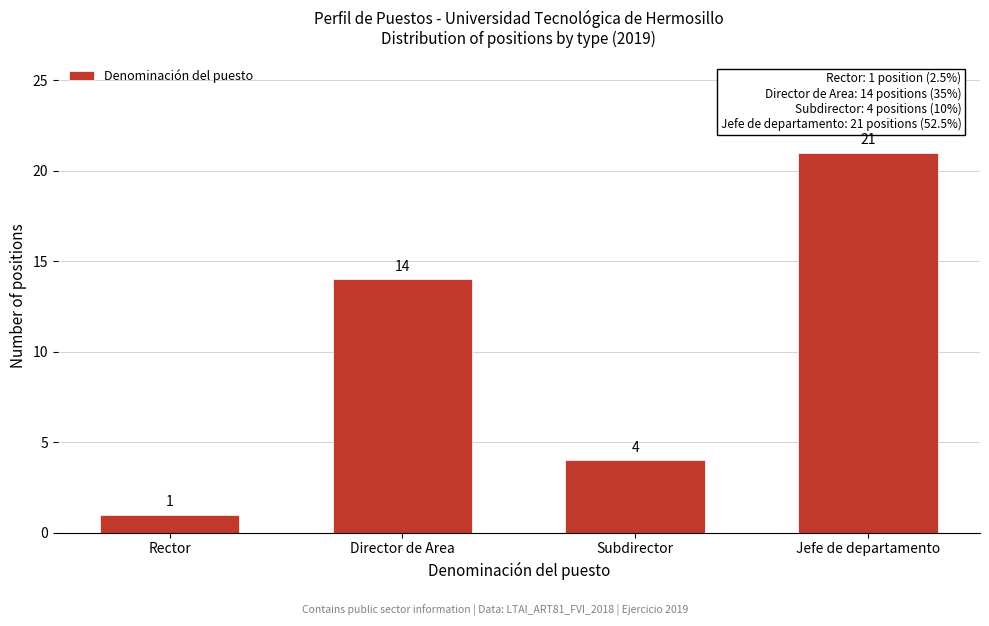

Reading left to right, transcribe all the data shown in this chart.

Rector=1	Director de Area=14	Subdirector=4	Jefe de departamento=21